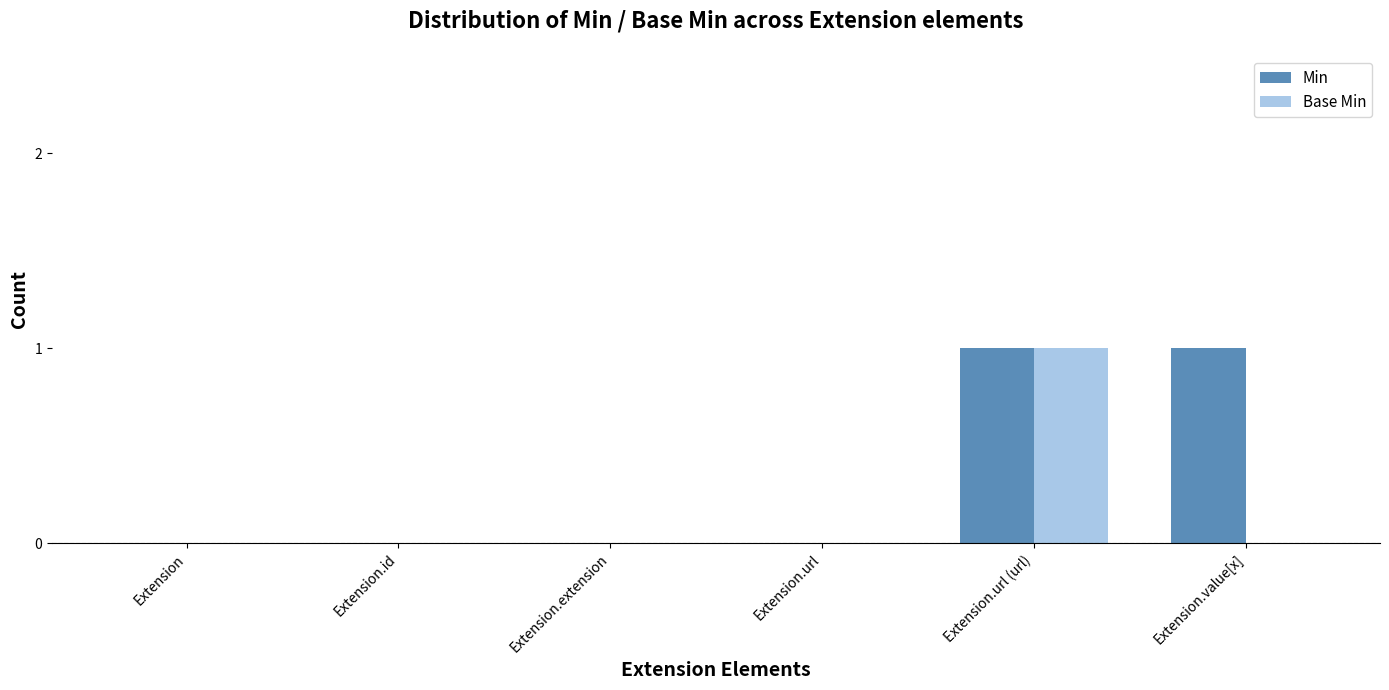

What is the sum of all Base Min values?

1